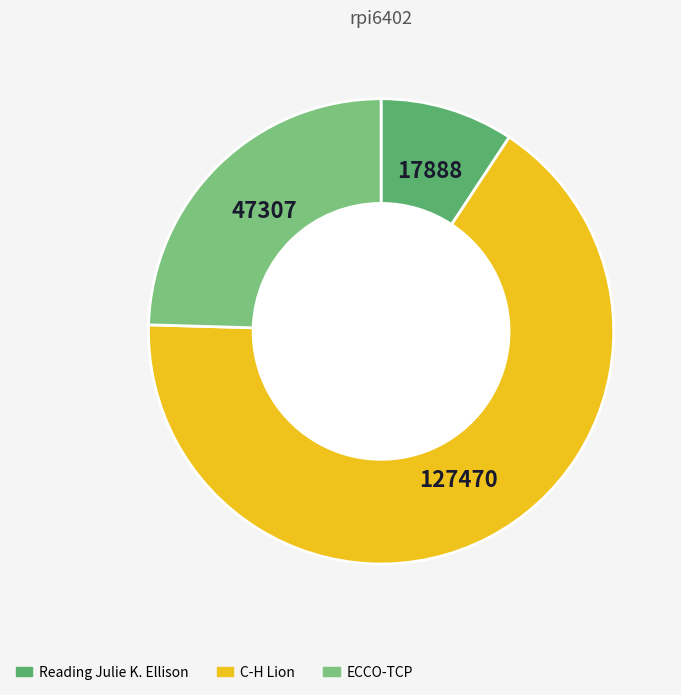

Is there any slice that represents more than half of the pie?

Yes